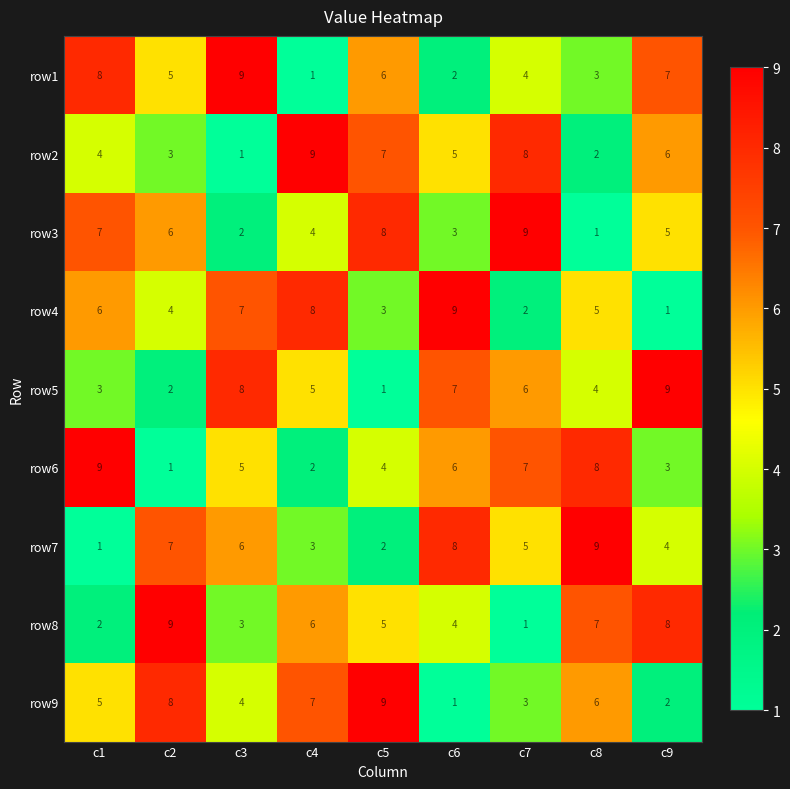

At how many categories does at least one series exceed 2?

9